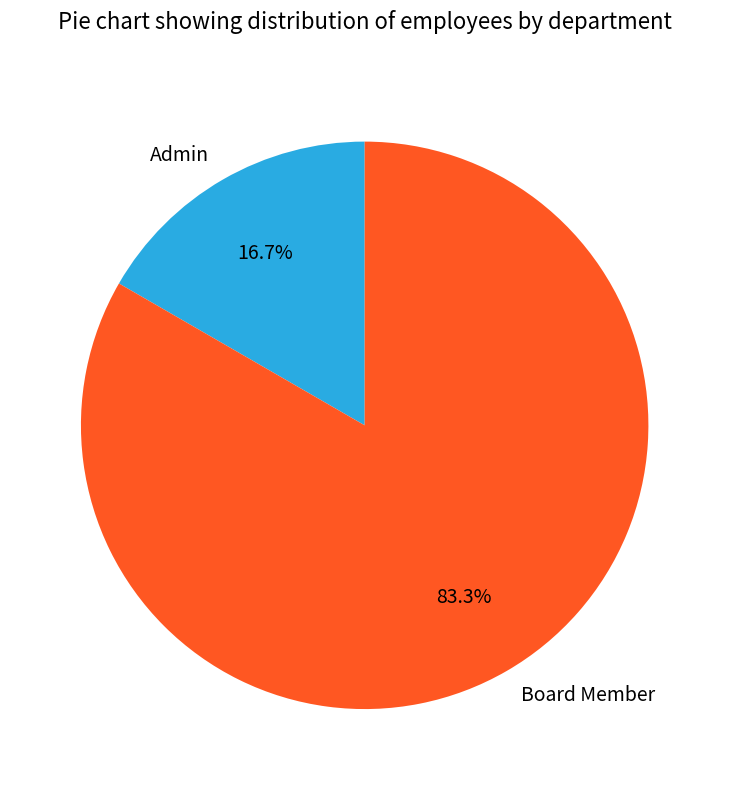

The Admin slice represents 17% of the pie. True or false?

True